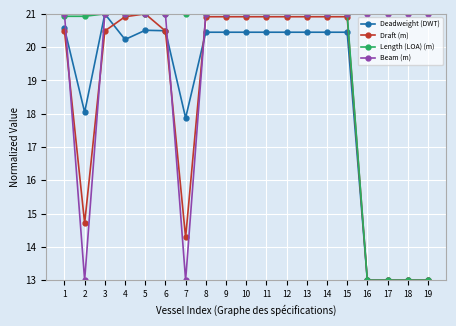

Where do Beam (m) and Draft (m) first cross each other?

1 and 2